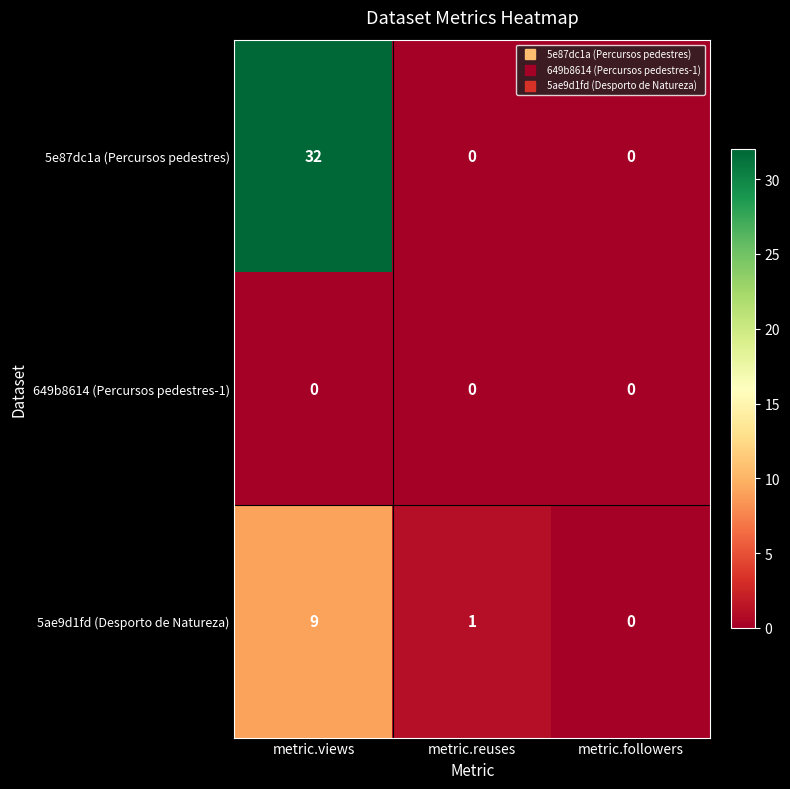

Reading right to left, extract all data points from this chart.

5e87dc1a (Percursos pedestres): 0	0	32
649b8614 (Percursos pedestres-1): 0	0	0
5ae9d1fd (Desporto de Natureza): 0	1	9